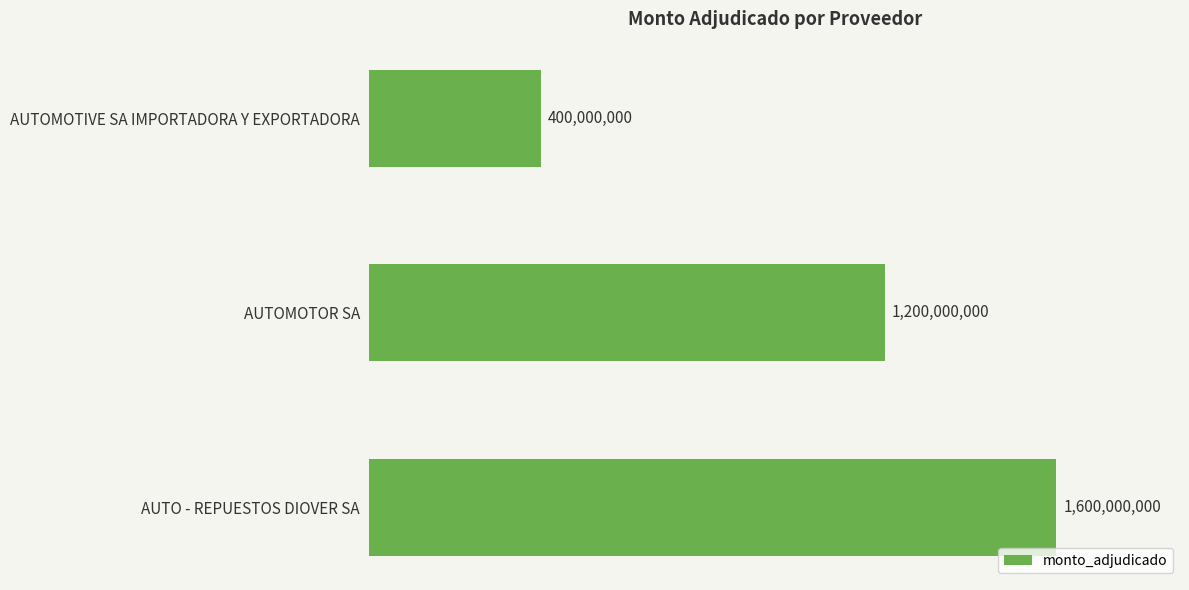

How many series are shown in this chart?

1